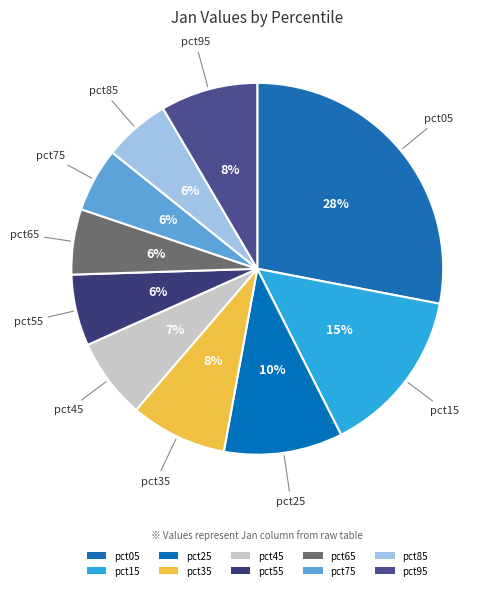

What is the largest slice in the pie chart?

pct05